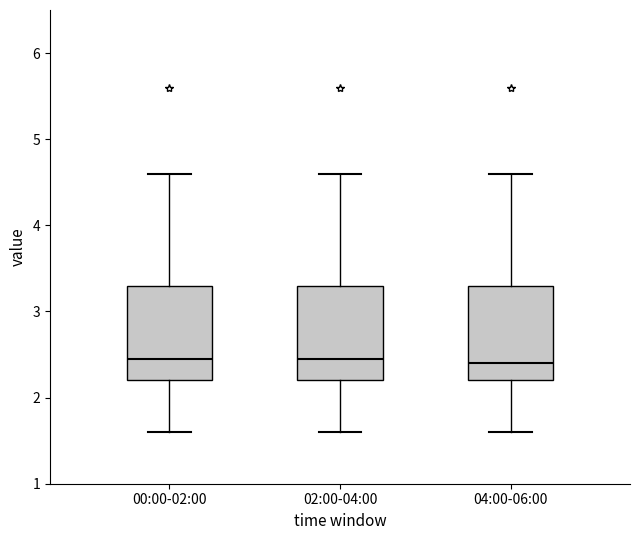

Reading left to right, transcribe this box plot: for each box, give where its median line is, the range the box spans, and where its two whiskers end, as read against the y-axis. The values are not printed on the chart, so give them approximately, as read against the axis.

00:00-02:00: median 2.5, box 2.2 to 3.3, whiskers 1.6 to 4.6
02:00-04:00: median 2.5, box 2.2 to 3.3, whiskers 1.6 to 4.6
04:00-06:00: median 2.4, box 2.2 to 3.3, whiskers 1.6 to 4.6